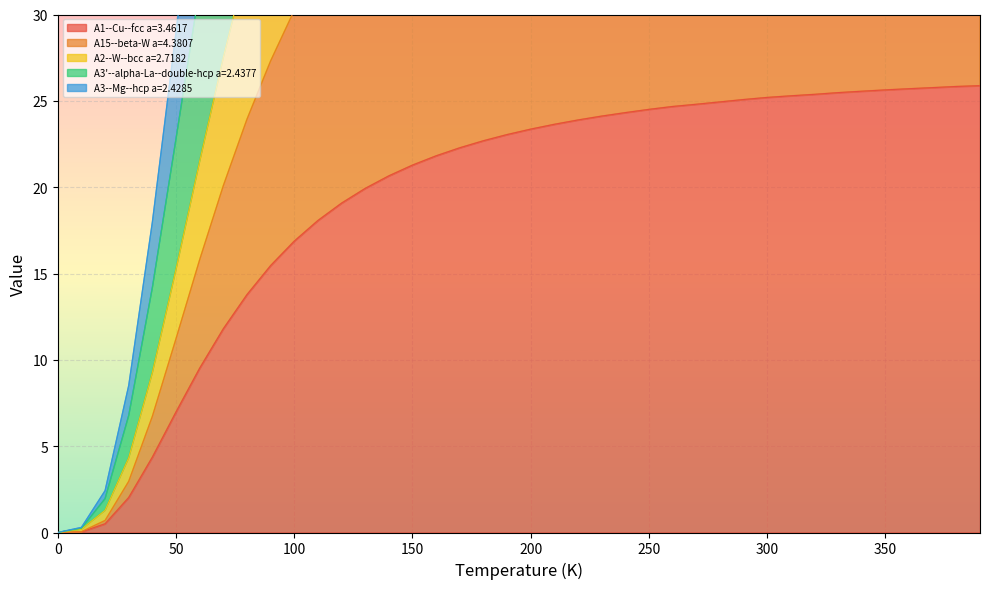

The A1--Cu--fcc a=3.4617 series shows 25.6 at 350. True or false?

True